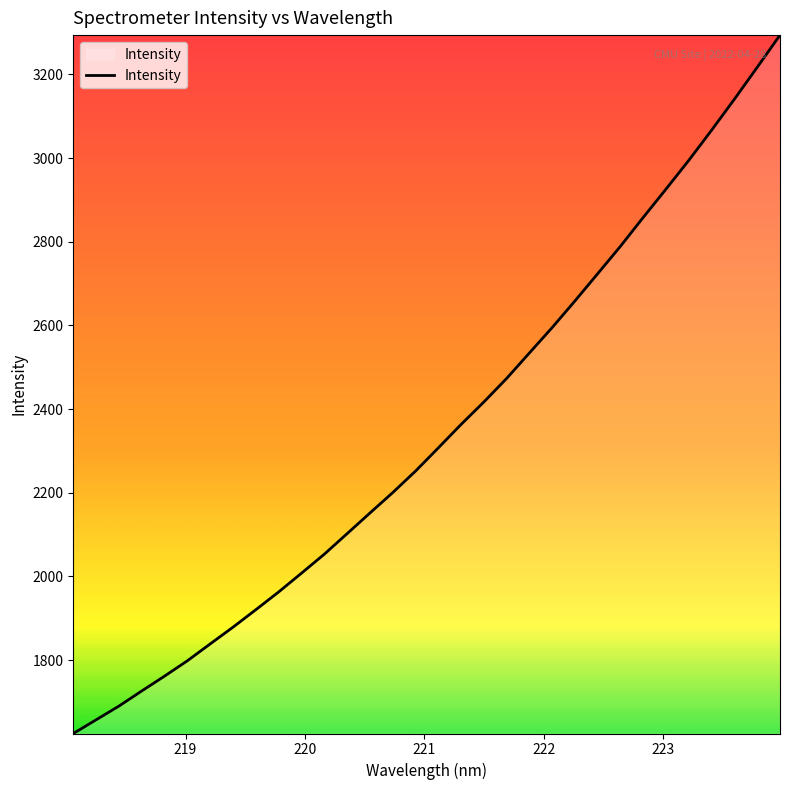

Does the chart have visible grid lines?

No